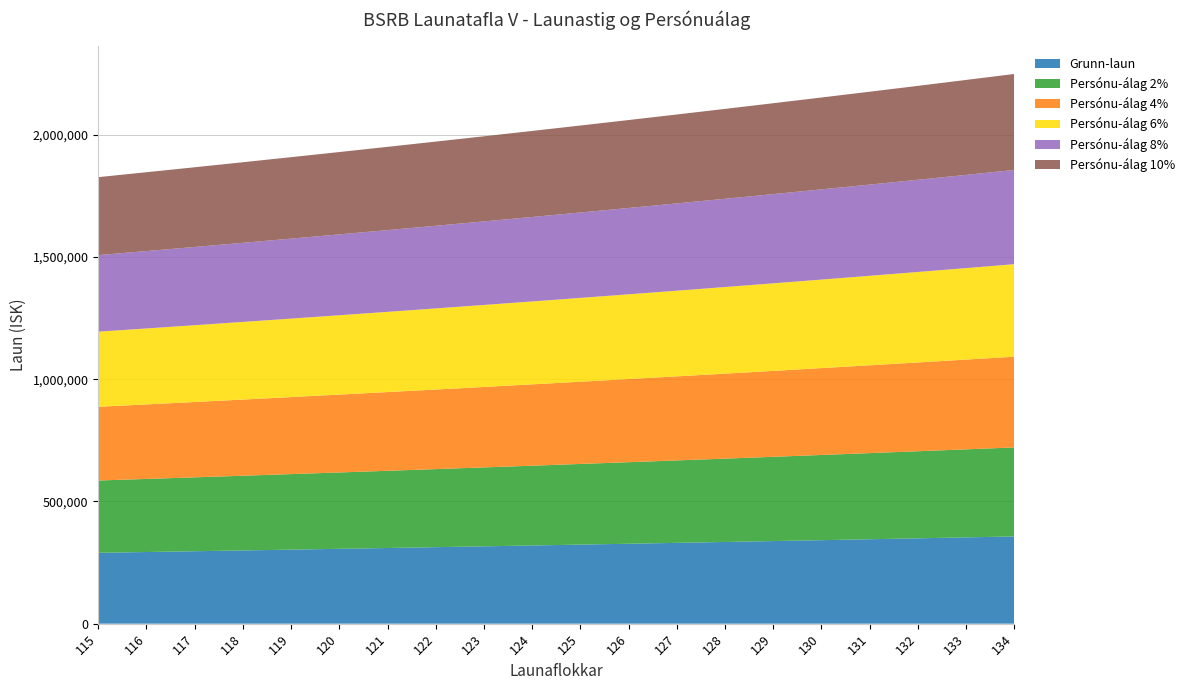

Reading right to left, extract all data points from this chart.

Grunn-laun: 357057	353172	349330	345528	341770	338051	334372	330735	327137	323577	320057	316573	313129	309722	306352	303019	299722	296461	293236	290044
Persónu-álag 2%: 364197	360236	356316	352438	348605	344812	341060	337349	333679	330049	326457	322905	319392	315917	312480	309079	305717	302390	299100	295845
Persónu-álag 4%: 371339	367299	363303	359350	355441	351573	347747	343964	340222	336520	332859	329238	325655	322111	318606	315140	311712	308319	304965	301647
Persónu-álag 6%: 378479	374362	370289	366260	362276	358334	354435	350579	346765	342992	339260	335568	331917	328306	324733	321200	317706	314249	310830	307448
Persónu-álag 8%: 385621	381426	377276	373171	369112	365096	361123	357194	353307	349462	345661	341900	338179	334500	330862	327261	323700	320178	316694	313248
Persónu-álag 10%: 392762	388489	384263	380081	375947	371856	367810	363808	359850	355934	352062	348231	344441	340694	336988	333321	329695	326107	322559	319049